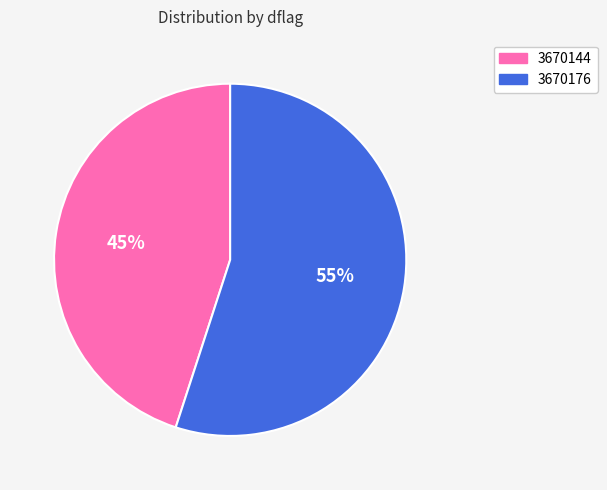

The 3670176 slice represents 43% of the pie. True or false?

False